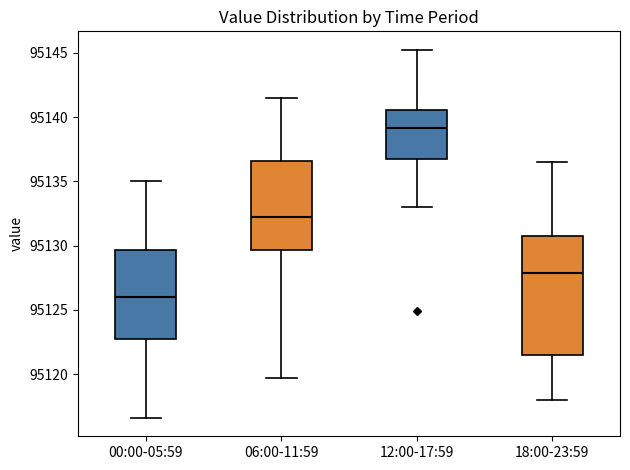

Where is the lower edge of the box for 18:00-23:59 on the y-axis? The values are not printed on the chart, so give them approximately, as read against the axis.

95121.5